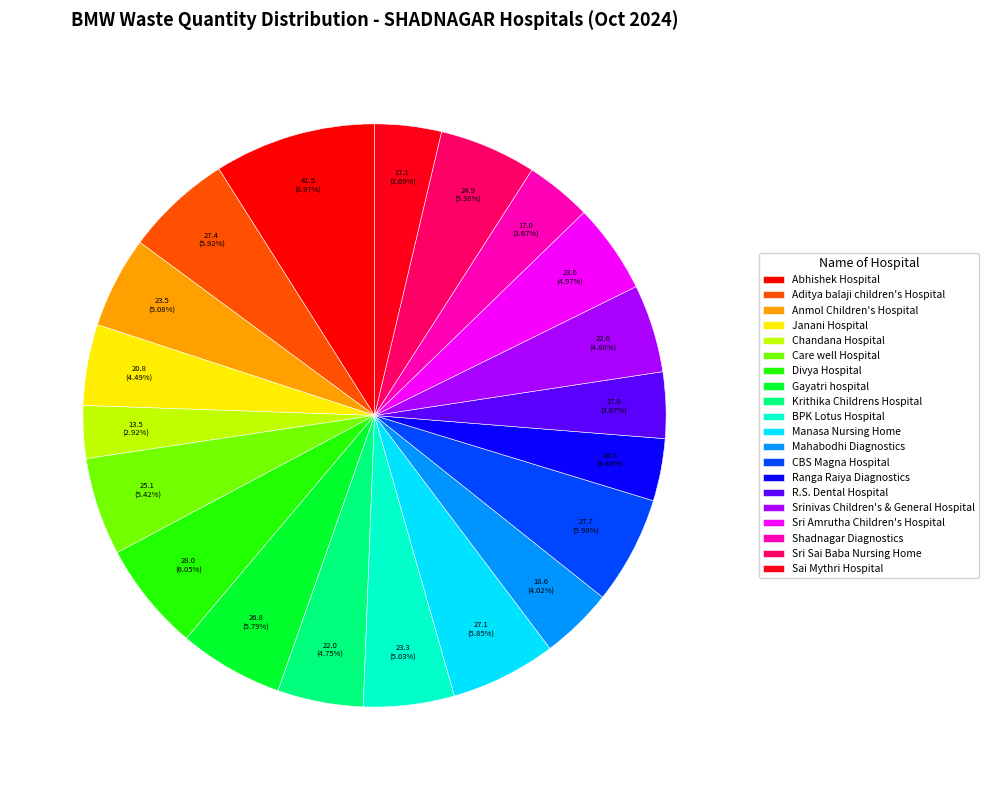

The R.S. Dental Hospital slice represents 1% of the pie. True or false?

False